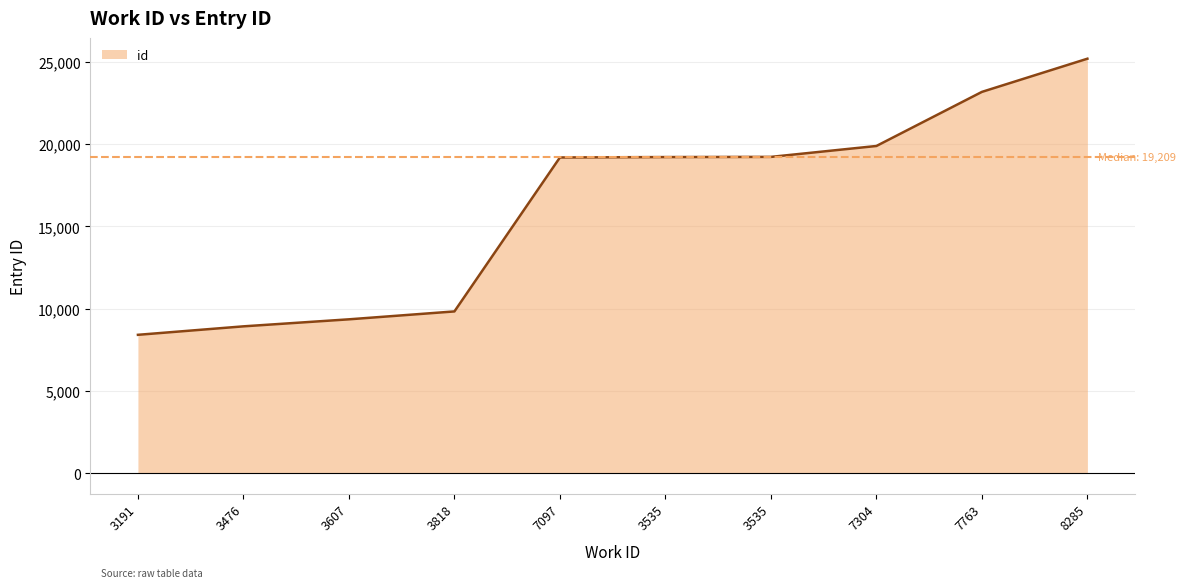

Does the chart display data point markers on the line(s)?

No